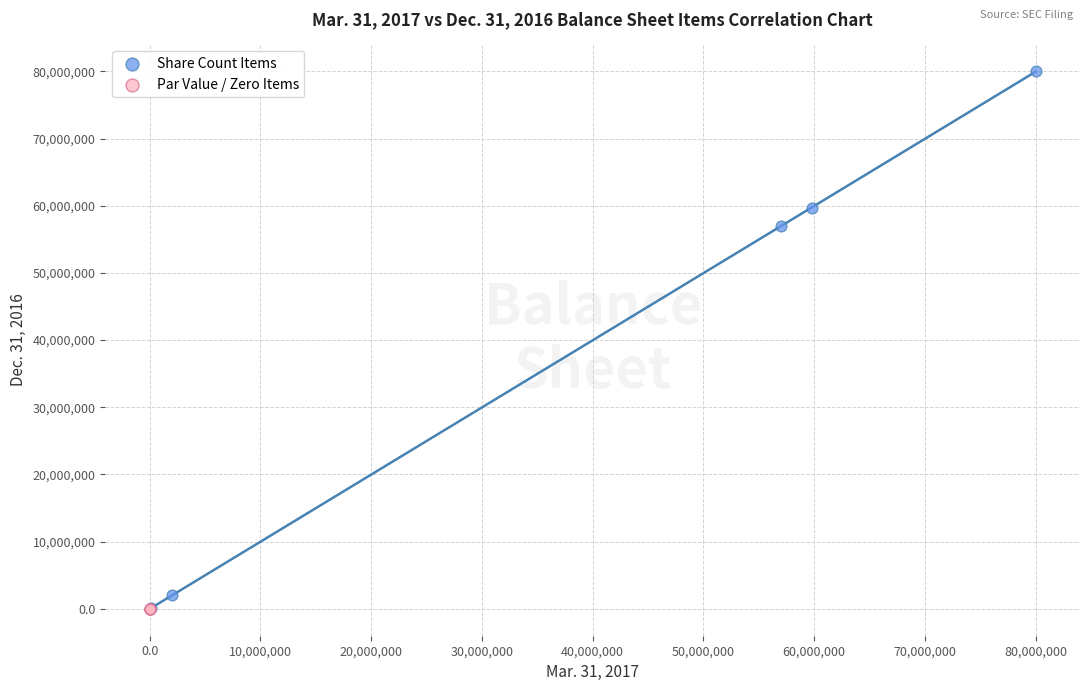

Which series has the largest Y range (max minus min)?

Share Count Items